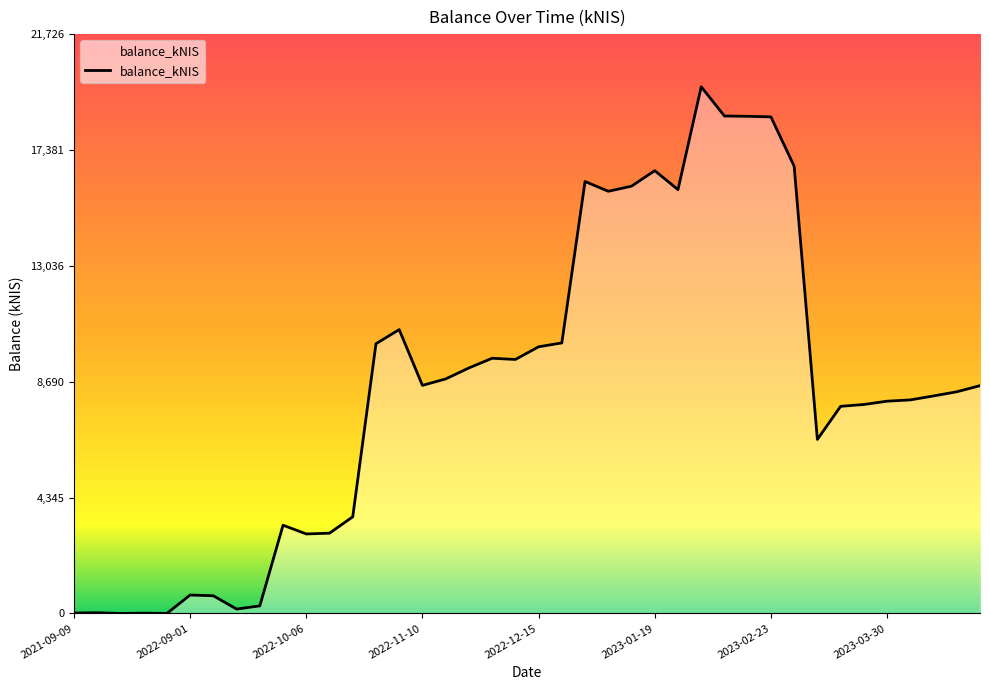

What is the difference between the maximum and minimum values?

19750.9